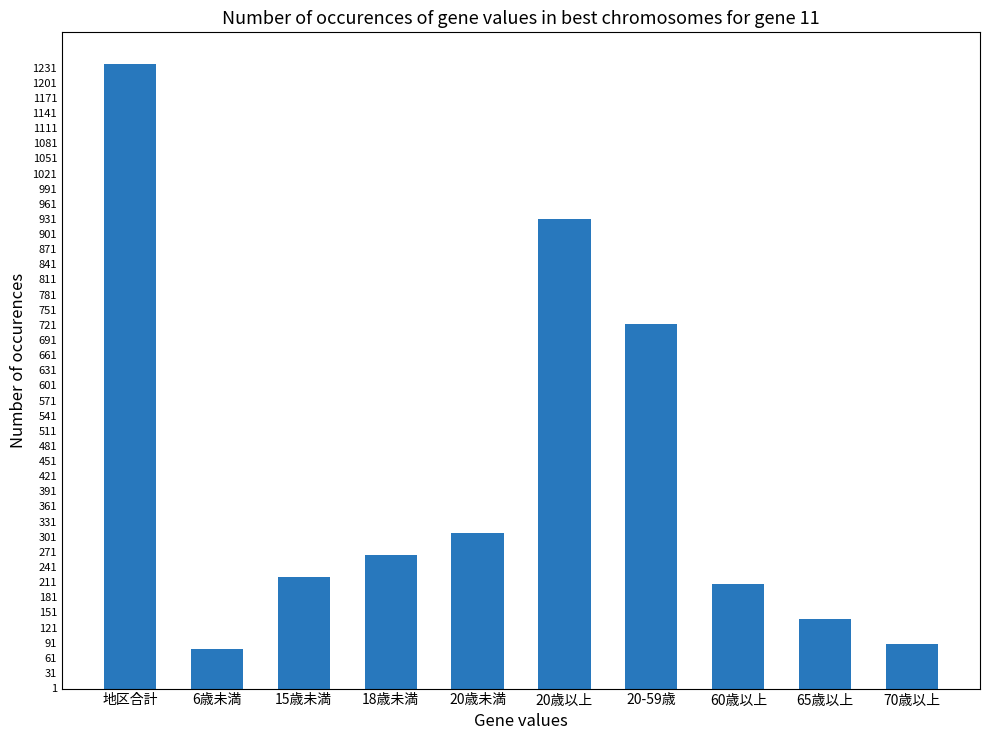

The value at 20歳以上 is 931. True or false?

True